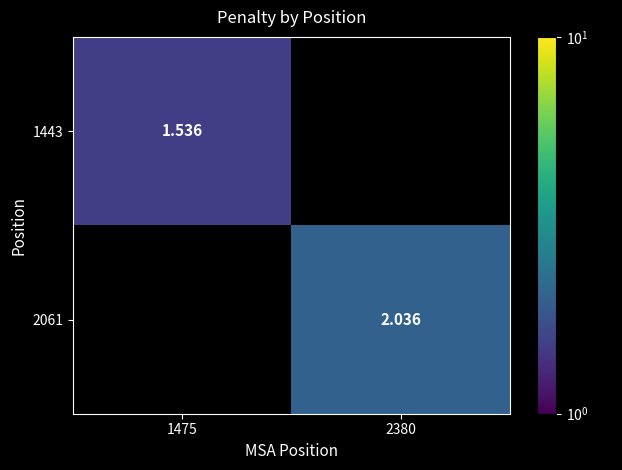

What is the maximum value shown in the chart?

2.0